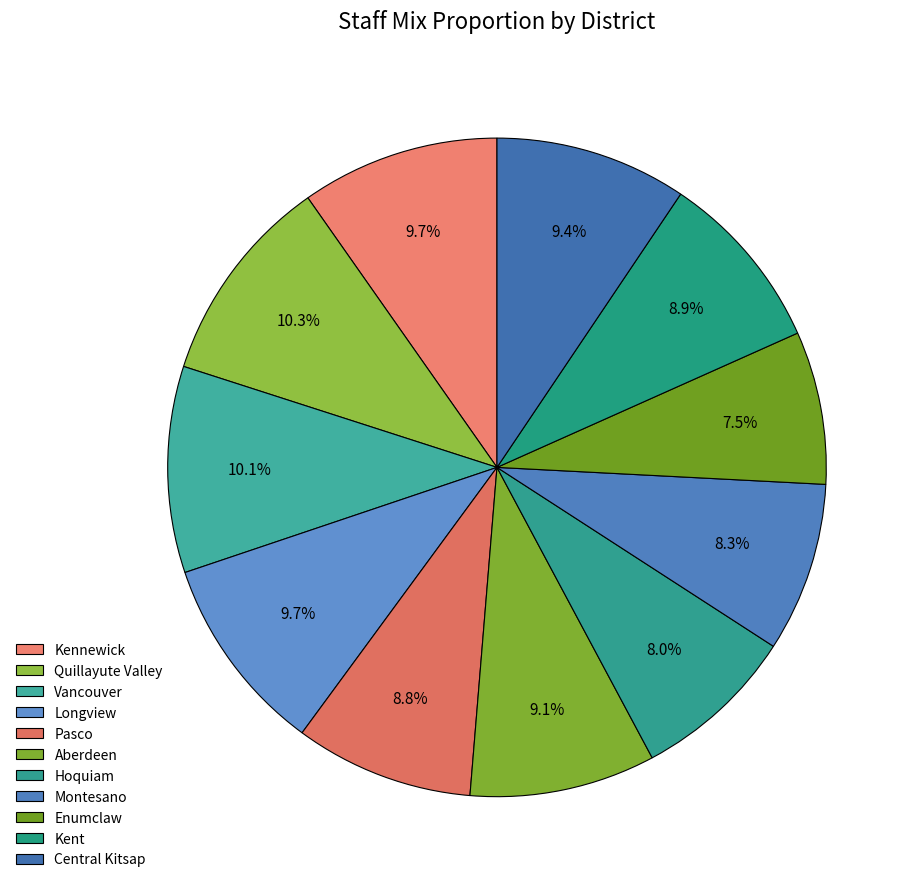

Count the number of slices in the pie.

11